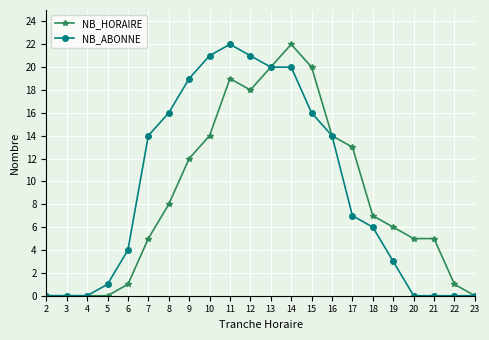

Reading right to left, extract all data points from this chart.

NB_HORAIRE: 23=0	22=1	21=5	20=5	19=6	18=7	17=13	16=14	15=20	14=22	13=20	12=18	11=19	10=14	9=12	8=8	7=5	6=1	5=0	4=0	3=0	2=0
NB_ABONNE: 23=0	22=0	21=0	20=0	19=3	18=6	17=7	16=14	15=16	14=20	13=20	12=21	11=22	10=21	9=19	8=16	7=14	6=4	5=1	4=0	3=0	2=0